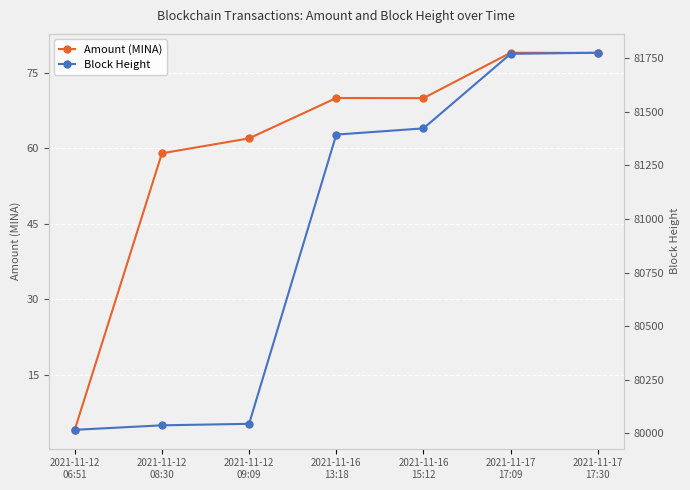

The Block Height series shows 81776.0 at 2021-11-17
17:30. True or false?

True